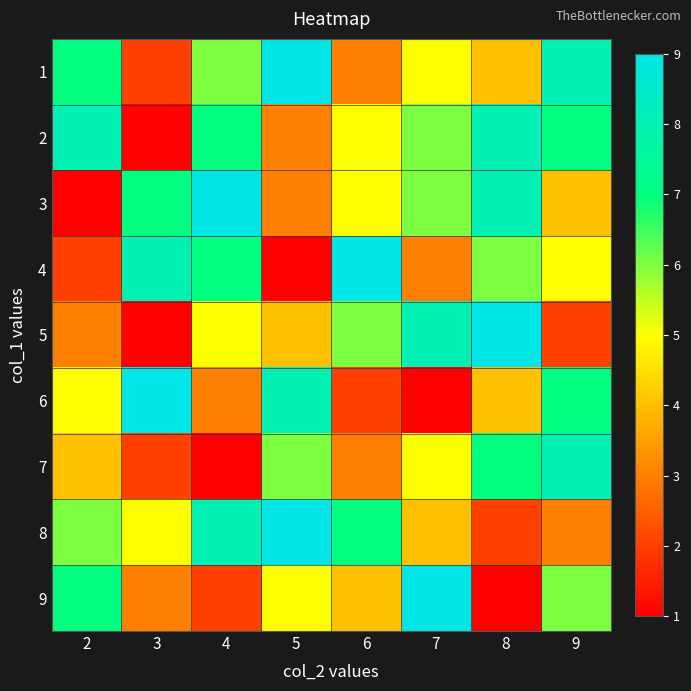

What is the difference between the highest and lowest values at 8?

8